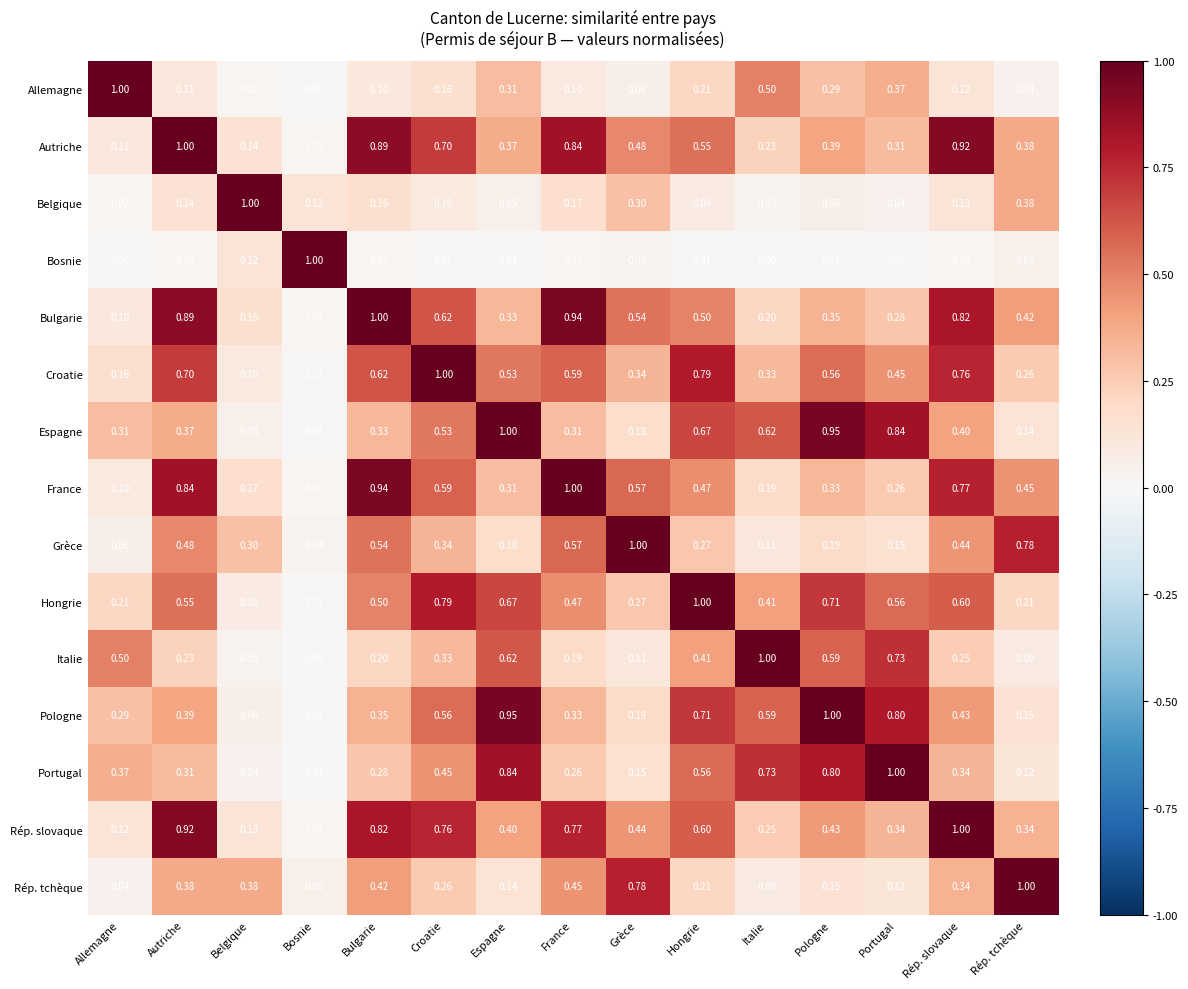

At which label does Pologne reach its minimum?

Bosnie